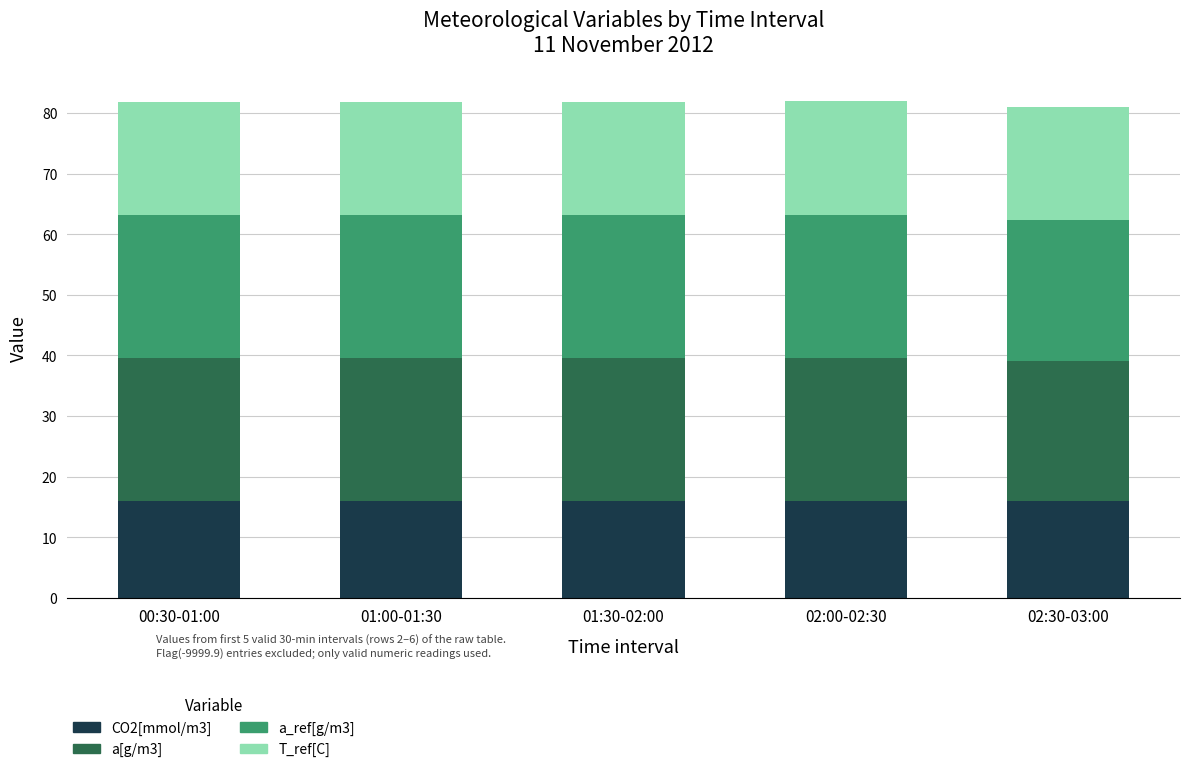

True or false: CO2[mmol/m3] has a value of 15.9 at 02:30-03:00.

True